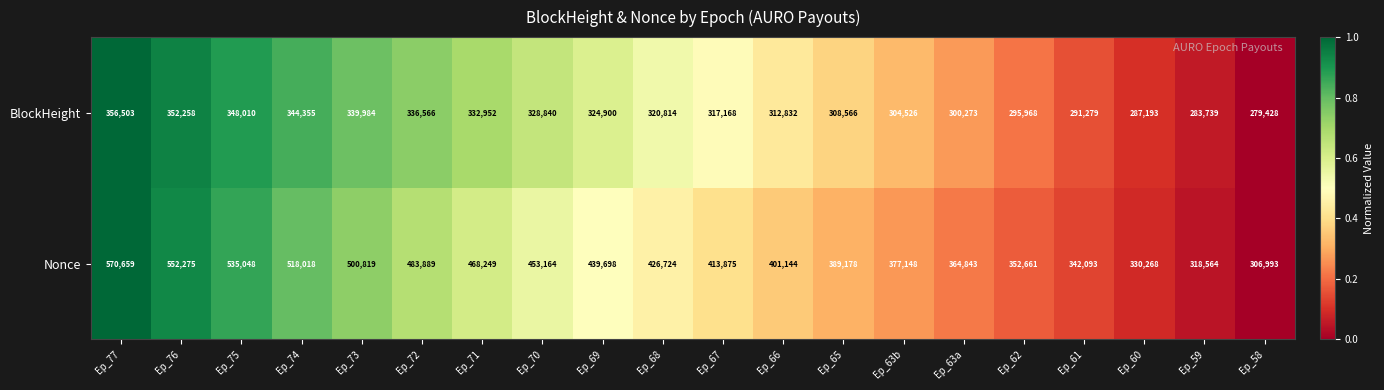

Where does the Nonce series first go above 426724?

Ep_77